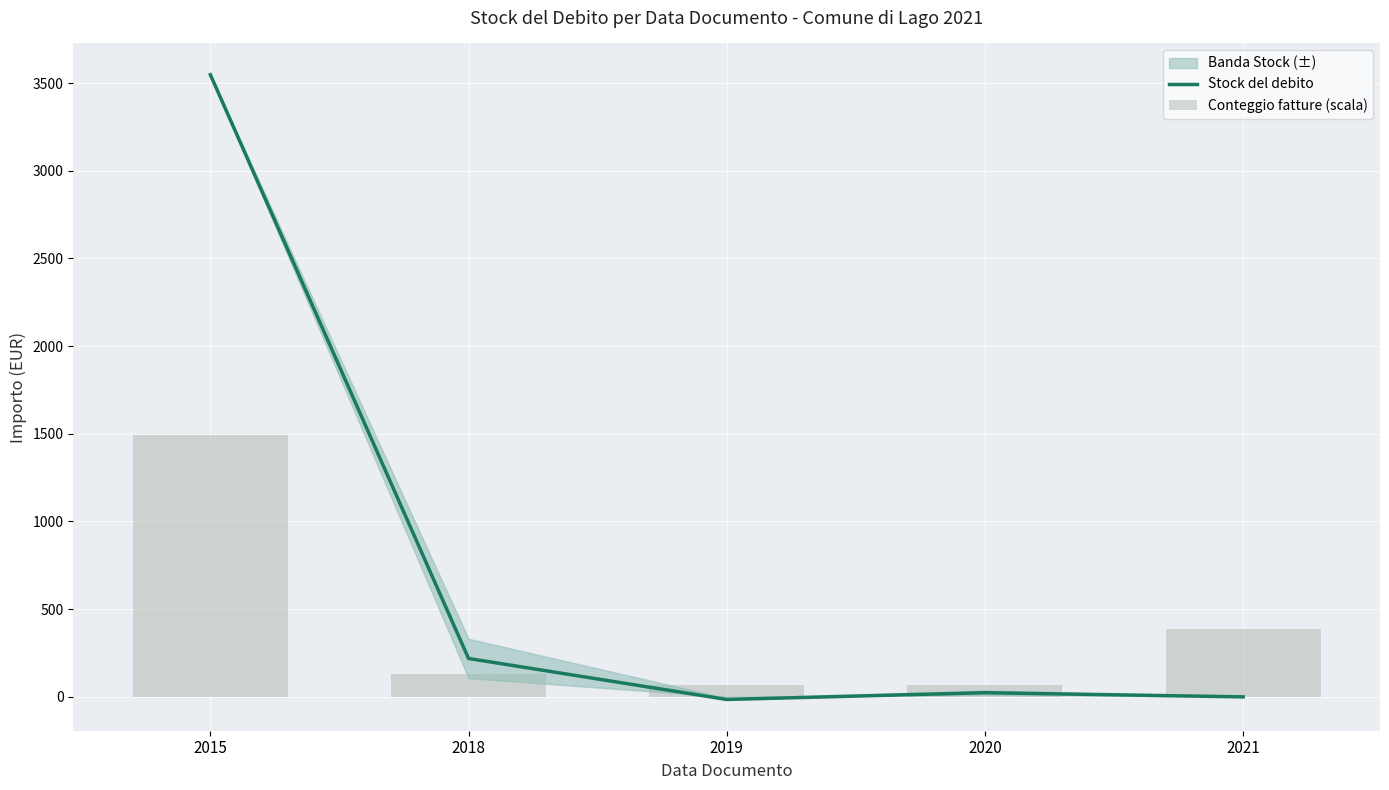

What is the difference between the highest and lowest values at 2019?

79.7